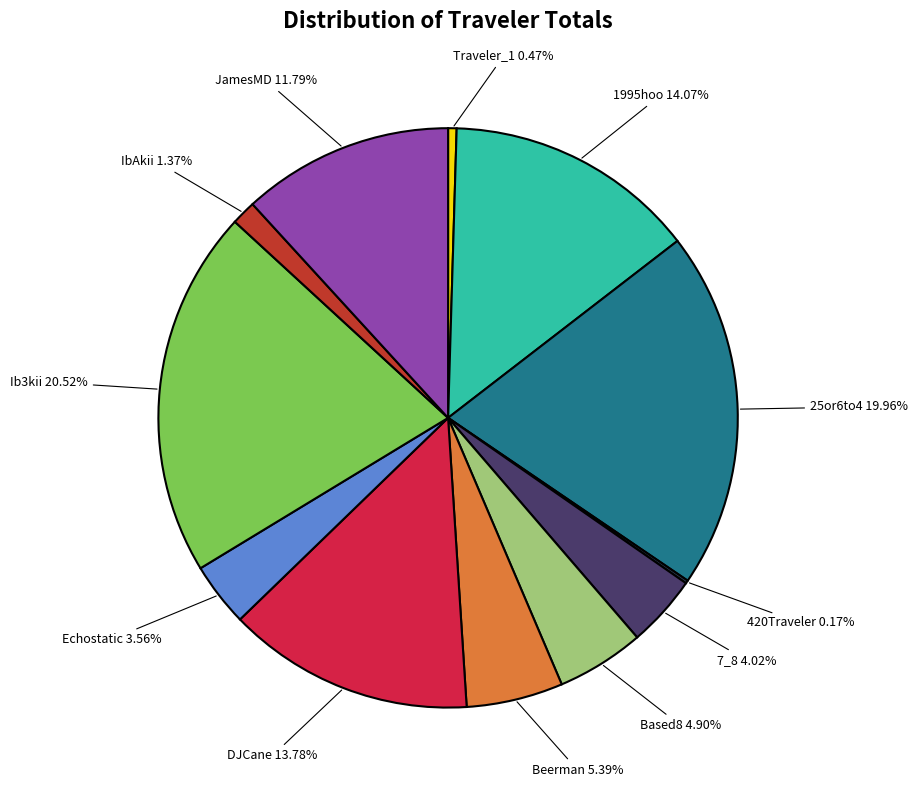

Which category has the smallest portion of the pie?

420Traveler